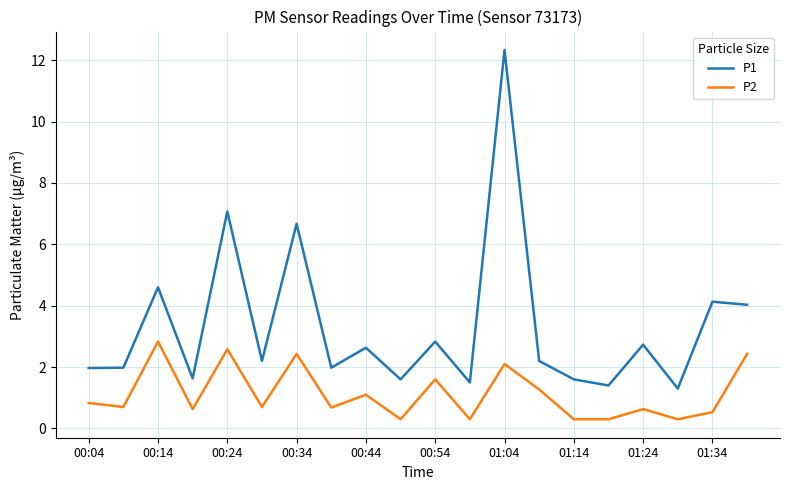

True or false: P1 and P2 cross at least once.

False